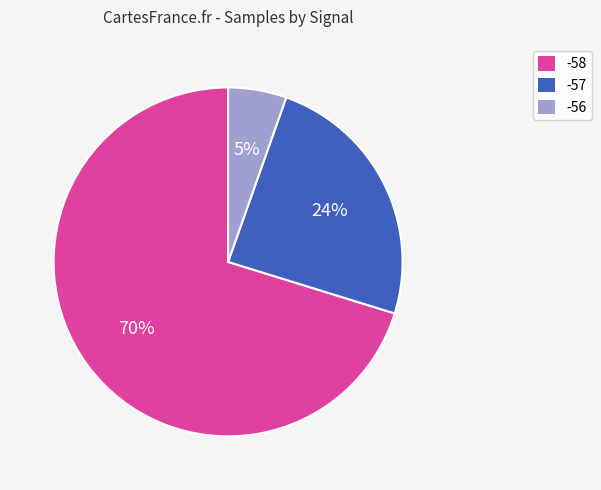

How many segments does this pie chart have?

3